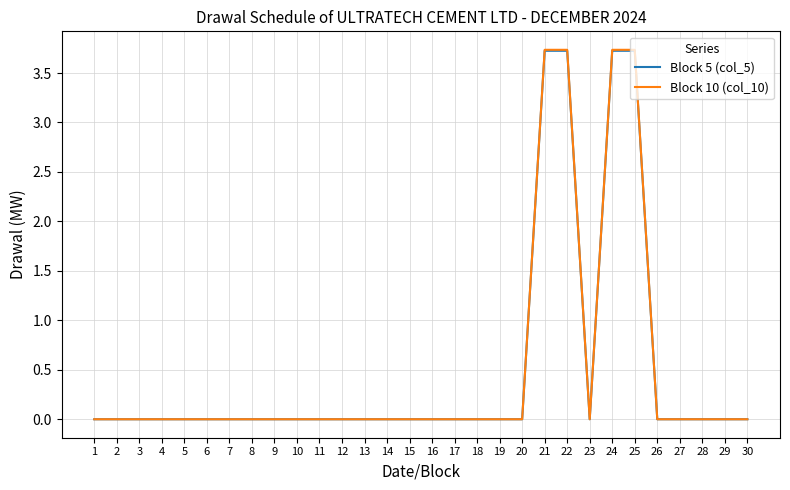

Is it true that Block 5 (col_5) equals 0.0 at 28?

True